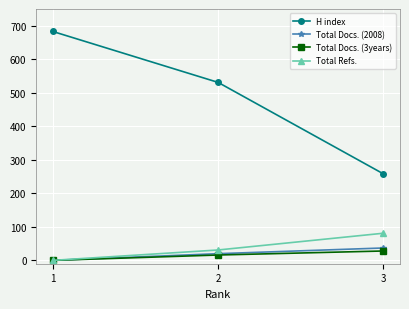

At which label does Total Docs. (2008) reach its peak?

3